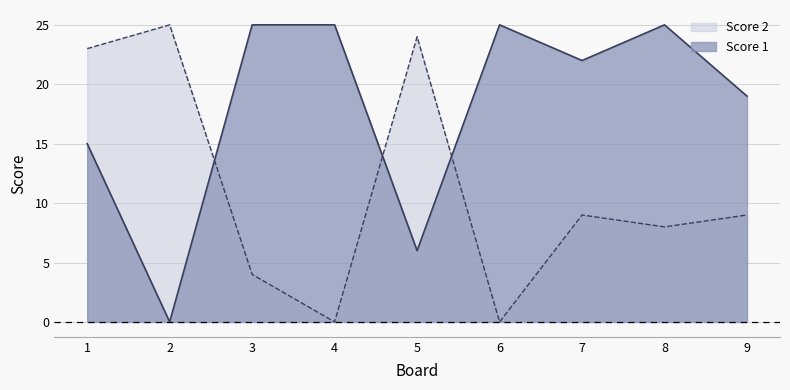

True or false: Score 2 has more than 0 interior local peaks.

True